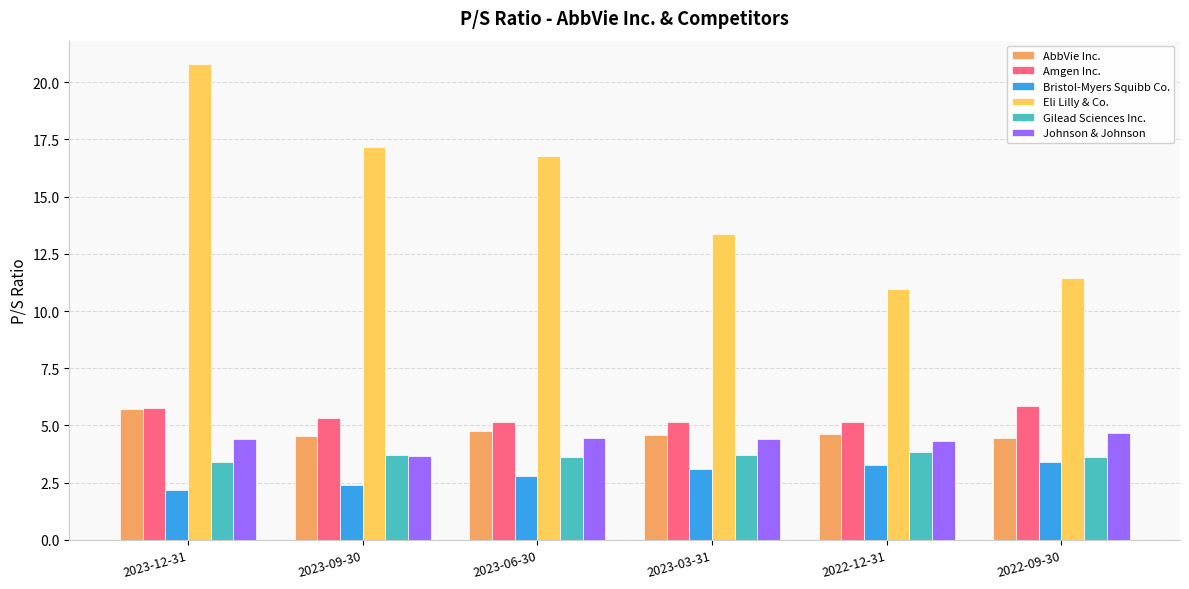

Which series has the widest spread of values?

Eli Lilly & Co.